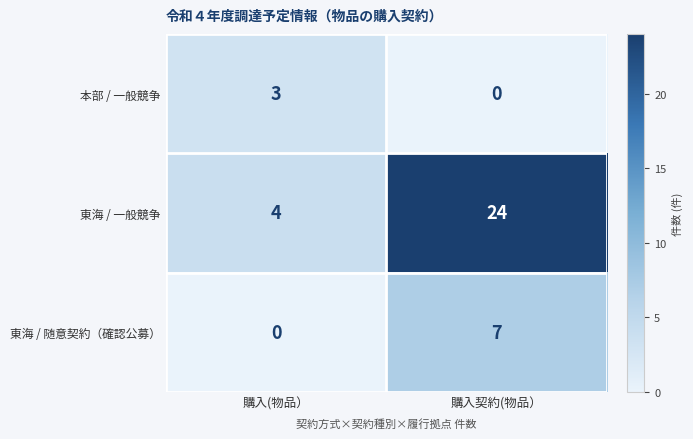

Is it true that 本部 / 一般競争 equals 0 at 購入契約(物品）?

True